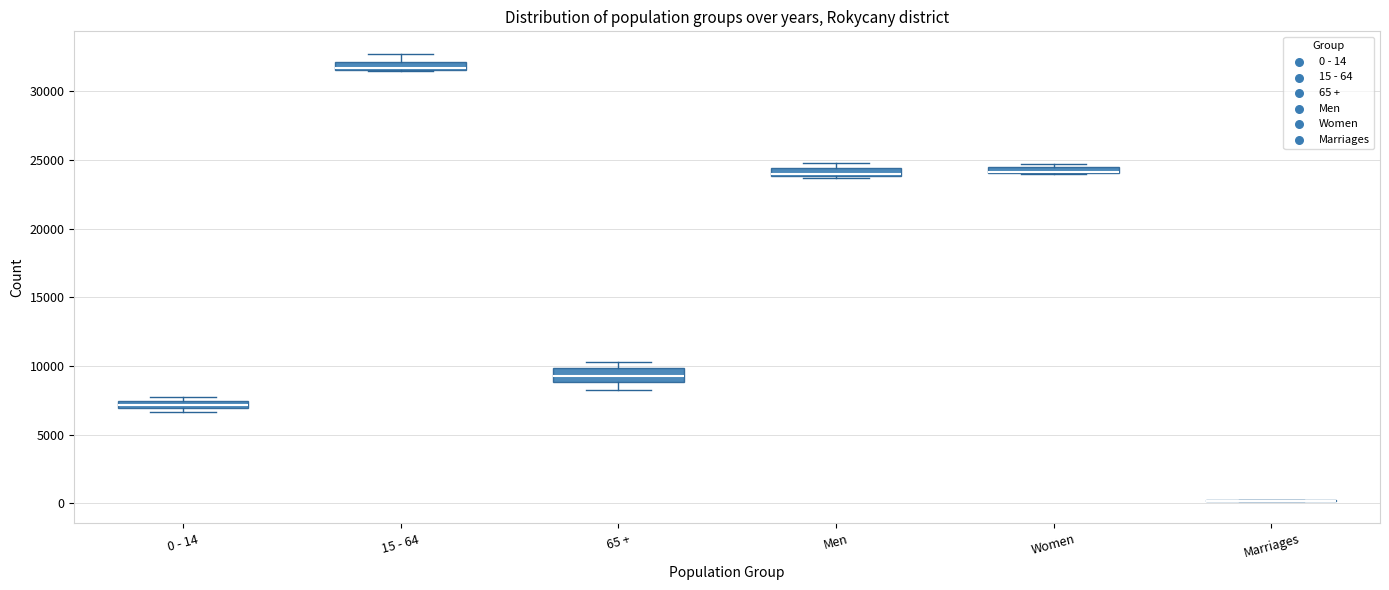

Where is the lower edge of the box for 65 + on the y-axis? The values are not printed on the chart, so give them approximately, as read against the axis.

9000